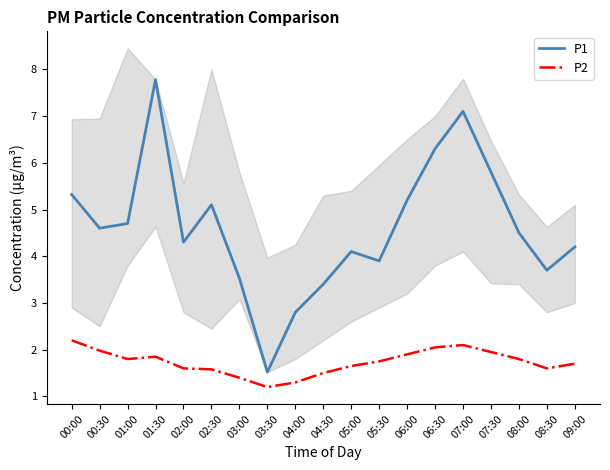

Rank the series by their maximum value, from highest to lowest.

P1, P2